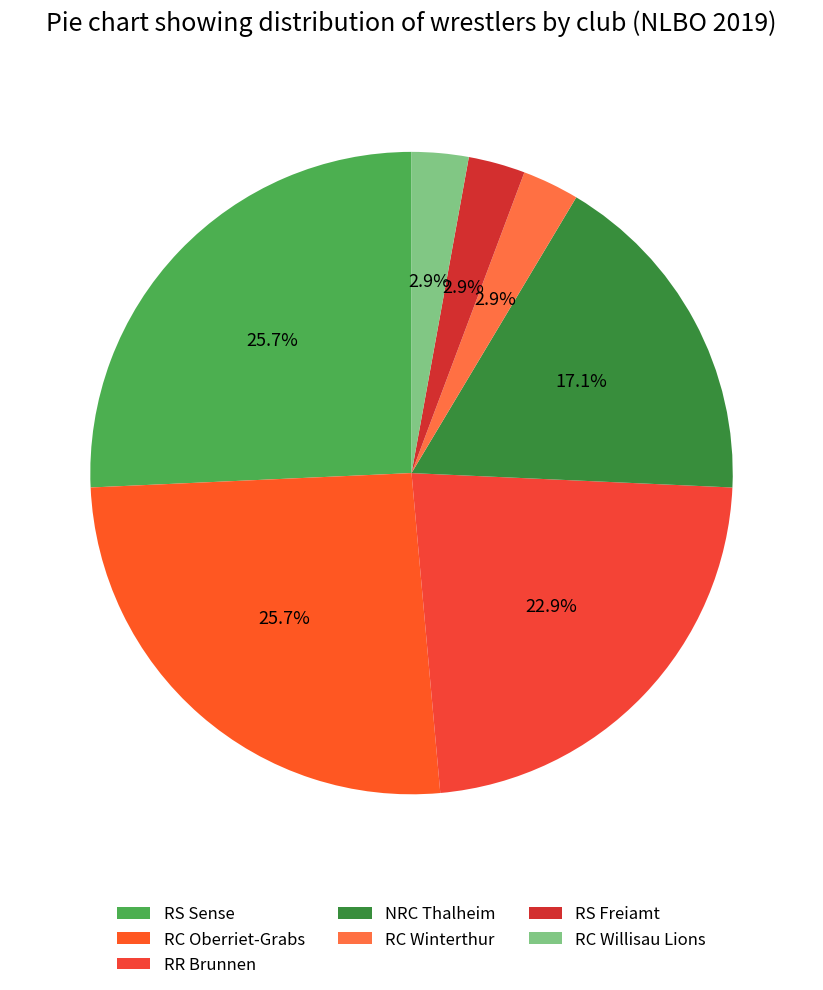

Which has a higher value, NRC Thalheim or RC Winterthur?

NRC Thalheim